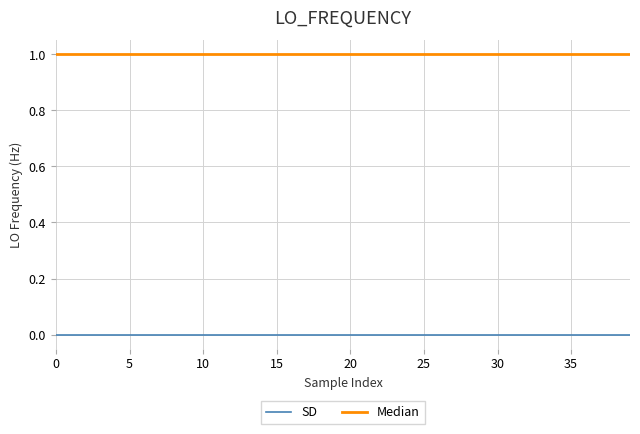

Which series has the largest range (max minus min)?

SD